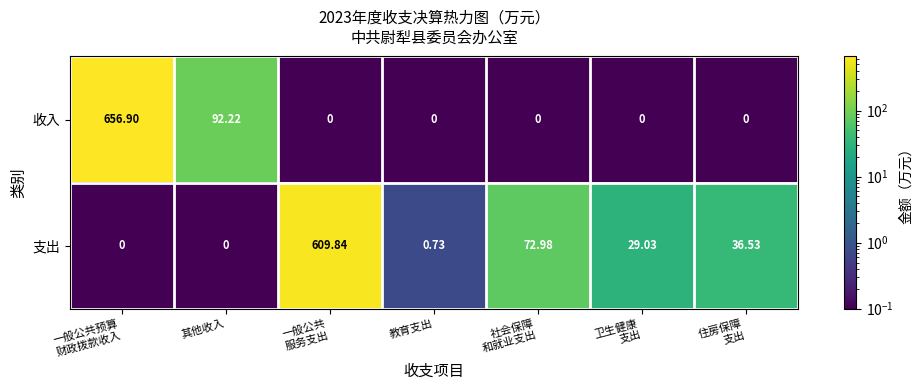

Rank the series by their maximum value, from lowest to highest.

支出, 收入